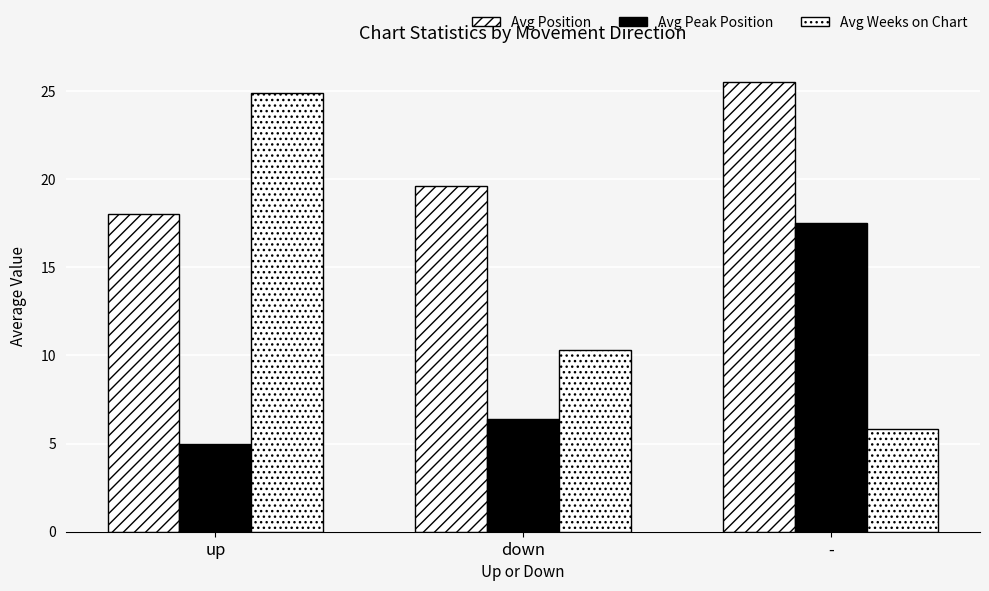

Read the Avg Weeks on Chart value at down.

10.3